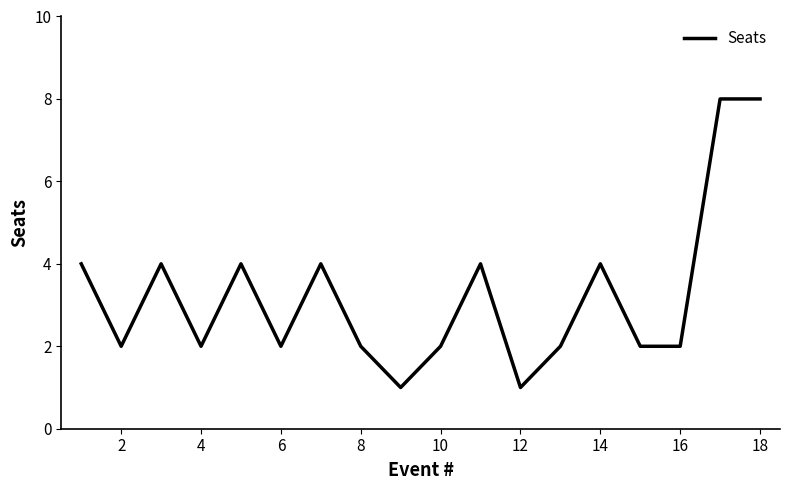

Count the number of data series in this chart.

1